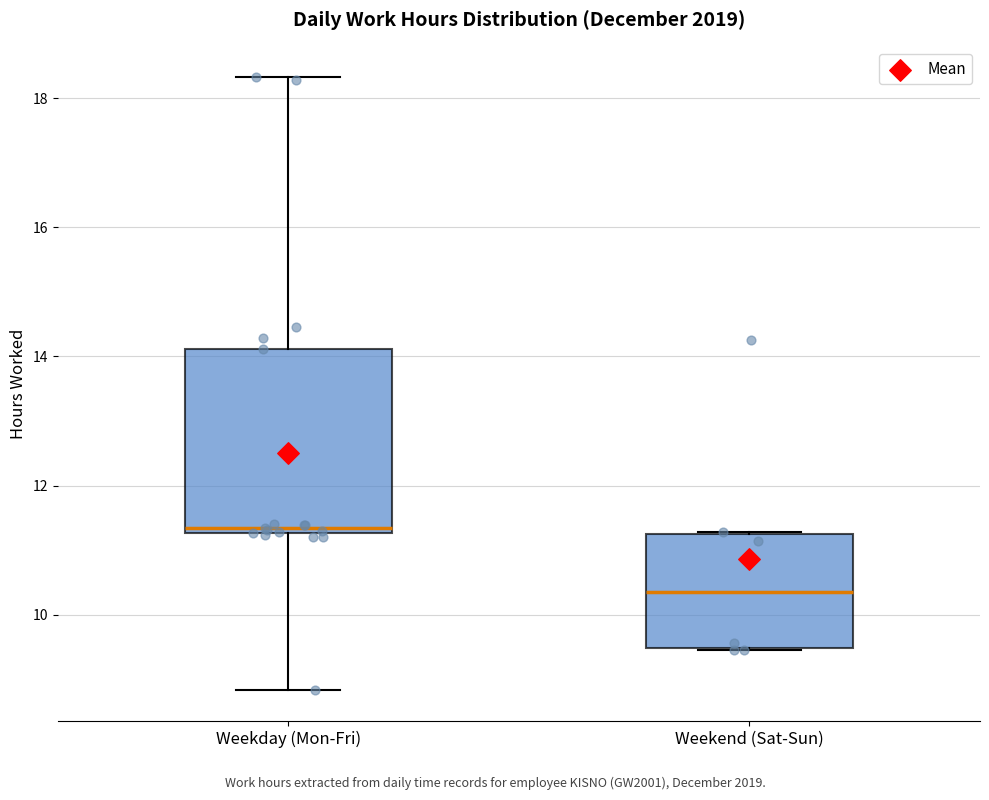

Where is the upper edge of the box for Weekend (Sat-Sun) on the y-axis? The values are not printed on the chart, so give them approximately, as read against the axis.

11.2